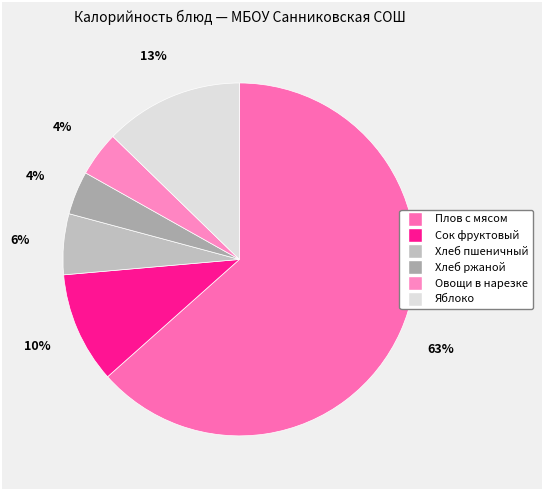

Is there a majority slice in this chart?

Yes